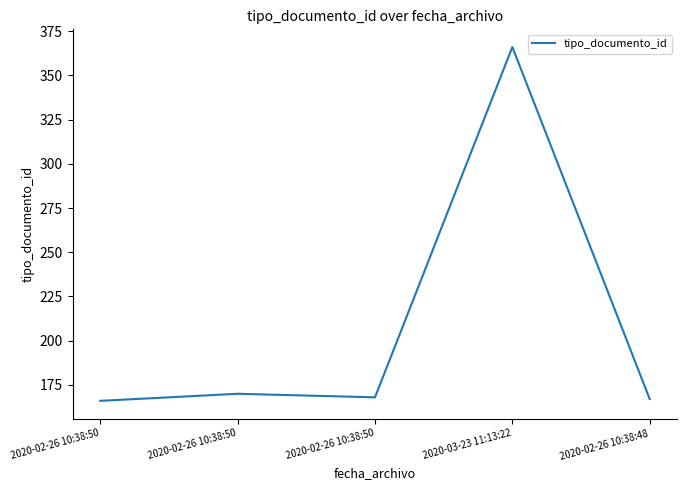

Which has a higher value, 2020-02-26 10:38:48 or 2020-02-26 10:38:50?

2020-02-26 10:38:48